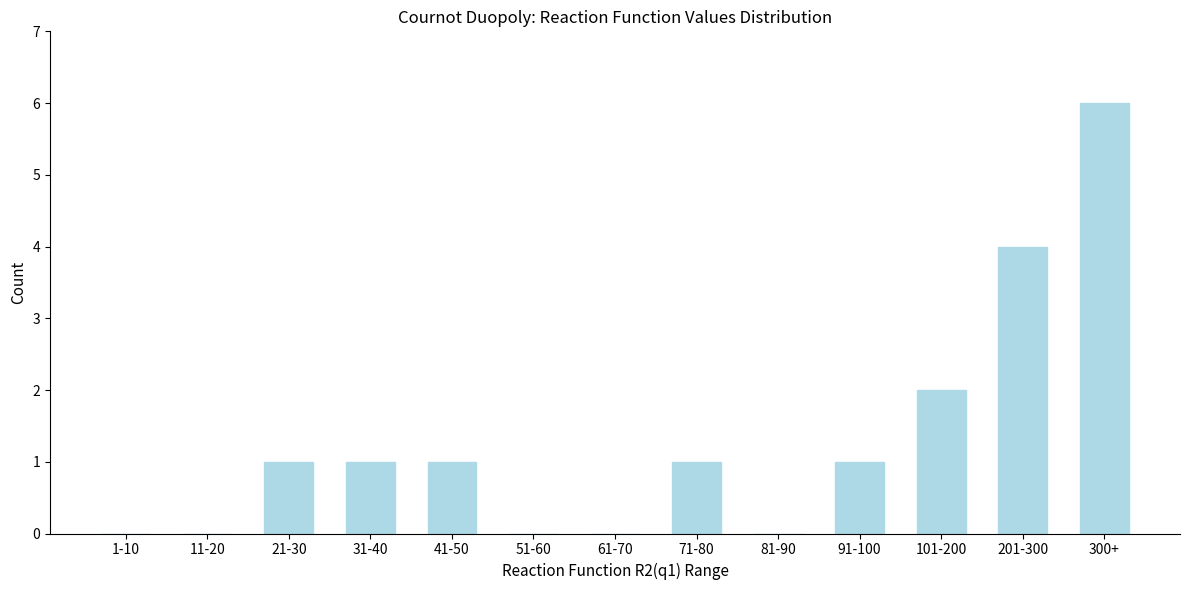

Reading right to left, list all the values displayed in this chart.

300+=6	201-300=4	101-200=2	91-100=1	81-90=0	71-80=1	61-70=0	51-60=0	41-50=1	31-40=1	21-30=1	11-20=0	1-10=0